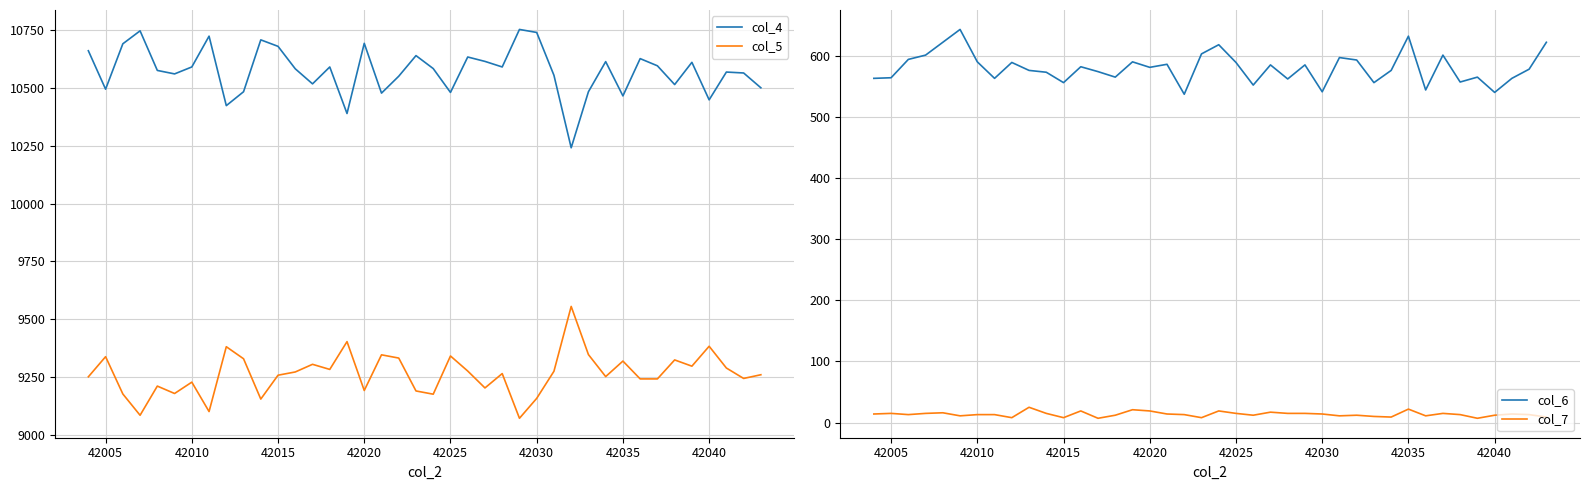

Reading right to left, transcribe all the data shown in this chart.

col_4: 10500	10564	10568	10448	10610	10514	10595	10626	10465	10613	10483	10241	10554	10739	10752	10590	10614	10633	10480	10583	10639	10550	10477	10692	10389	10590	10517	10582	10679	10707	10483	10423	10723	10590	10560	10575	10746	10690	10494	10660
col_5: 9261	9245	9290	9384	9298	9325	9243	9243	9320	9253	9348	9556	9276	9159	9073	9266	9204	9277	9342	9177	9191	9333	9347	9193	9404	9284	9306	9273	9259	9156	9330	9382	9102	9229	9180	9212	9086	9178	9339	9252
col_6: 622	578	563	540	565	557	601	544	632	576	556	593	597	541	585	562	585	552	589	618	603	537	586	581	590	565	574	582	556	573	576	589	563	590	643	622	601	594	564	563
col_7: 9	13	14	12	7	13	15	11	22	9	10	12	11	14	15	15	17	12	15	19	8	13	14	19	21	12	7	19	8	15	25	8	13	13	11	16	15	13	15	14